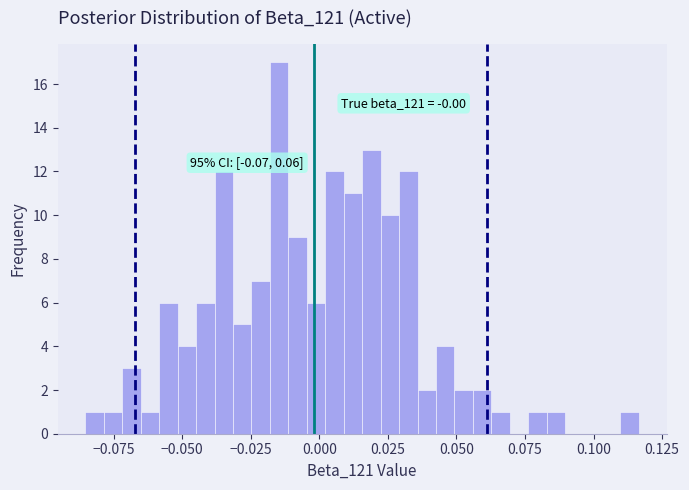

Around what value on the x-axis is the tallest bar? Give the approximate position of its centre, as read against the axis.

-0.015